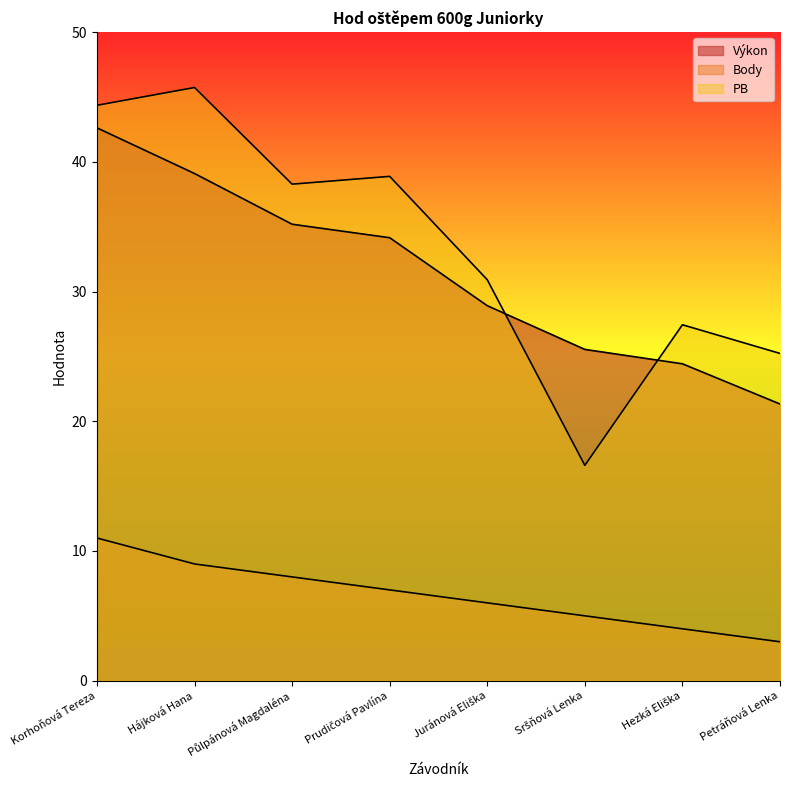

What position from the right is Korhoňová Tereza?

8